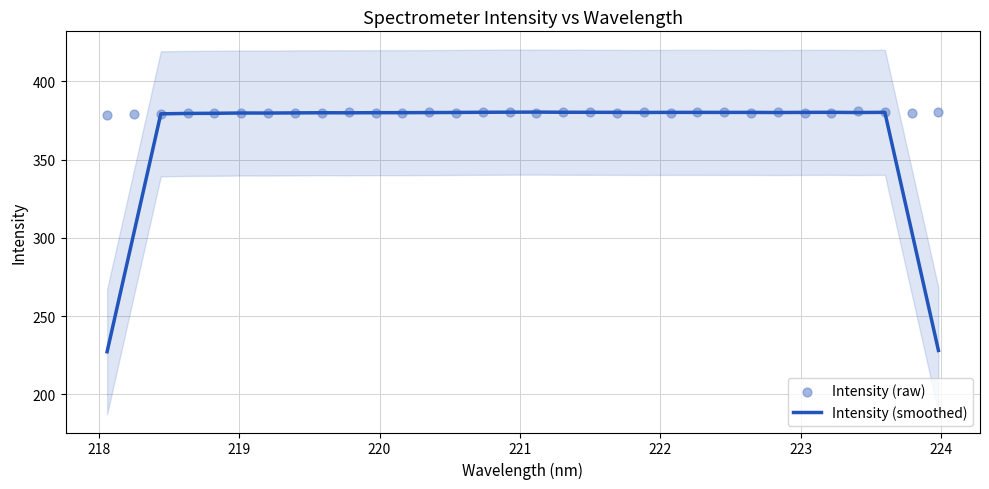

Which series contains the highest Y value?

Intensity (raw)